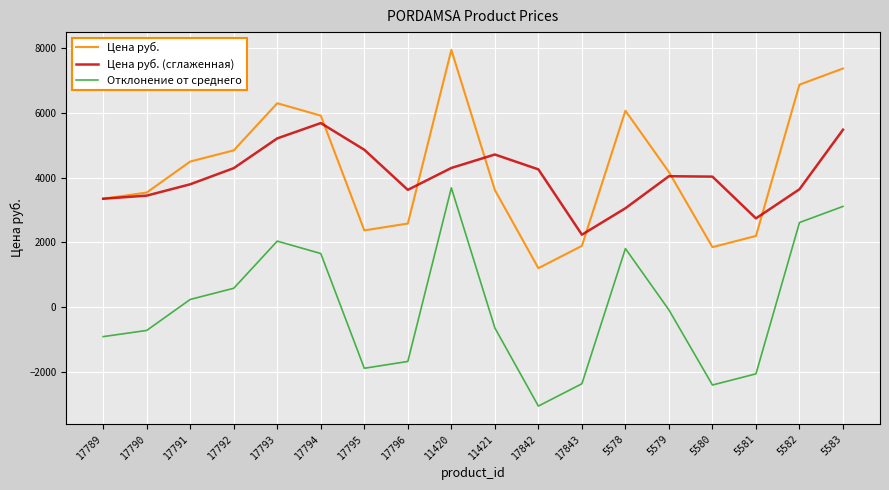

Is it true that Цена руб. (сглаженная) equals 899.7 at 17791?

False